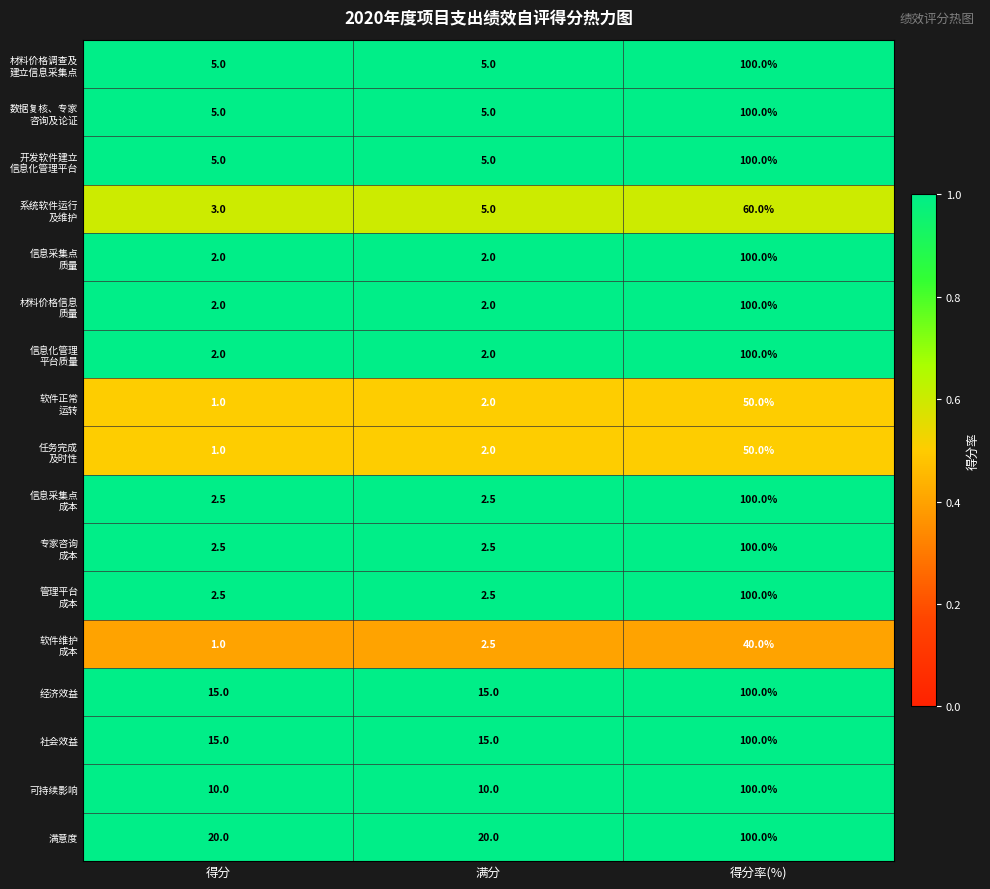

What is the difference between the 满意度 values at 得分 and 得分率(%)?

80.0